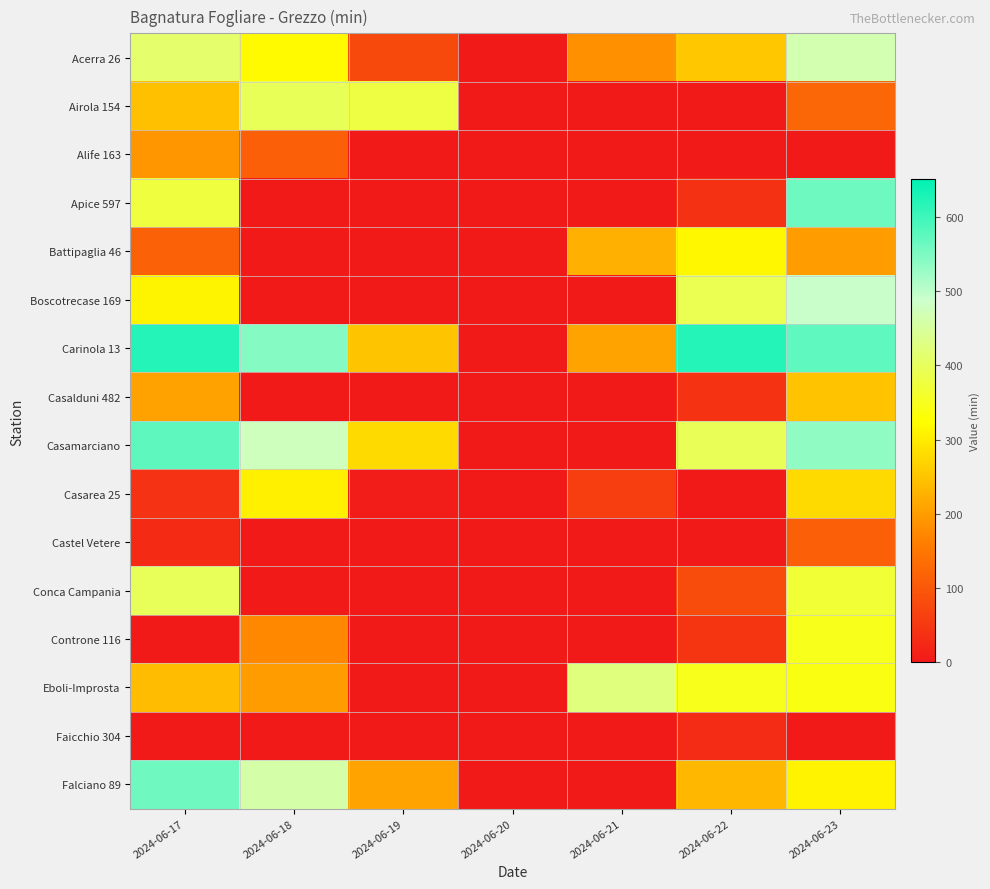

At which category is the sum across all series the highest?

2024-06-23